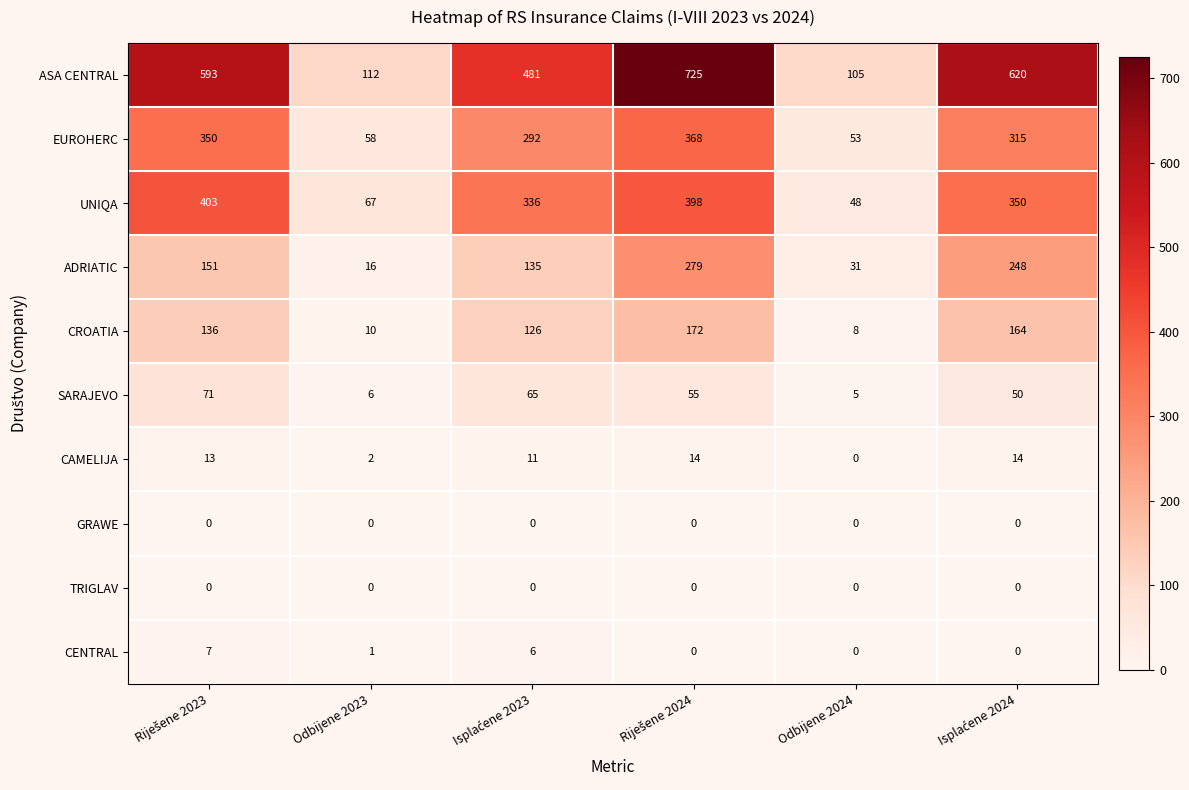

Which series has the largest total across all categories?

ASA CENTRAL